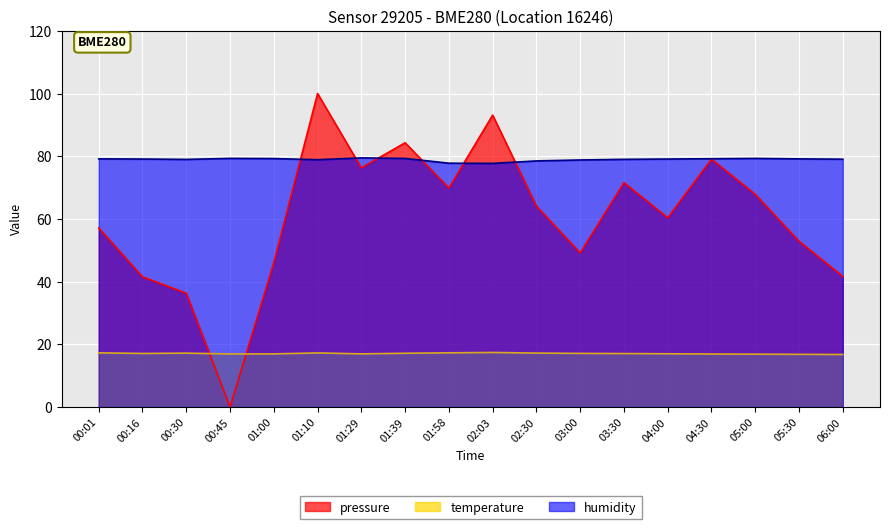

How many lines are shown in the chart?

3